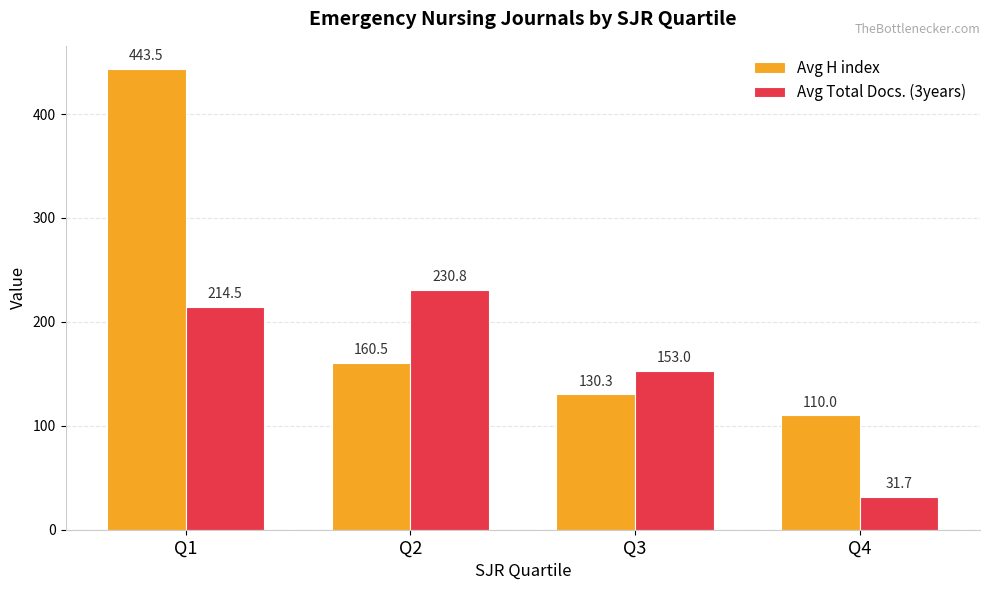

What is the value of the Avg H index bar at the 3rd from the left?

130.3